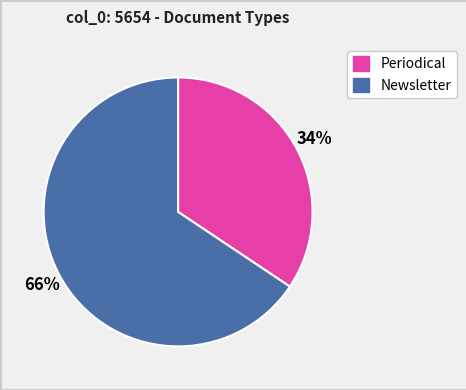

To the nearest percent, what is the combined percentage of Periodical and Newsletter?

100%